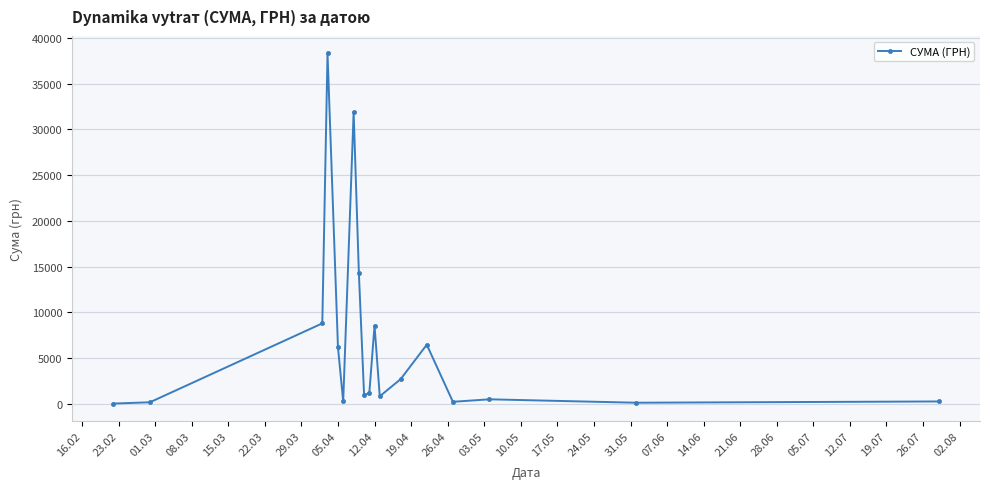

What is the maximum value shown in the chart?

38303.0